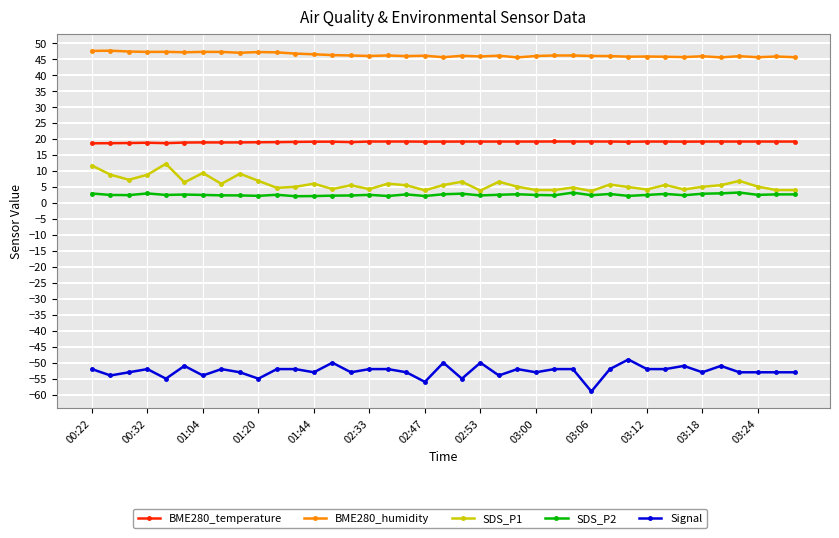

What is the highest value of the BME280_temperature series?

19.2